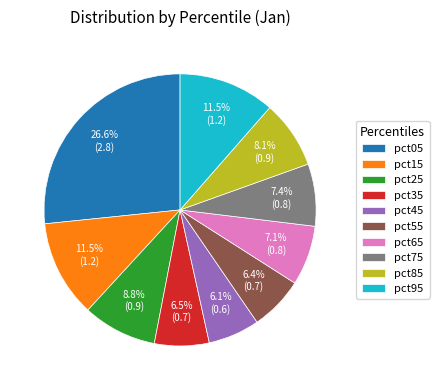

Combined, what portion of the pie is pct95 and pct05?

38.1%